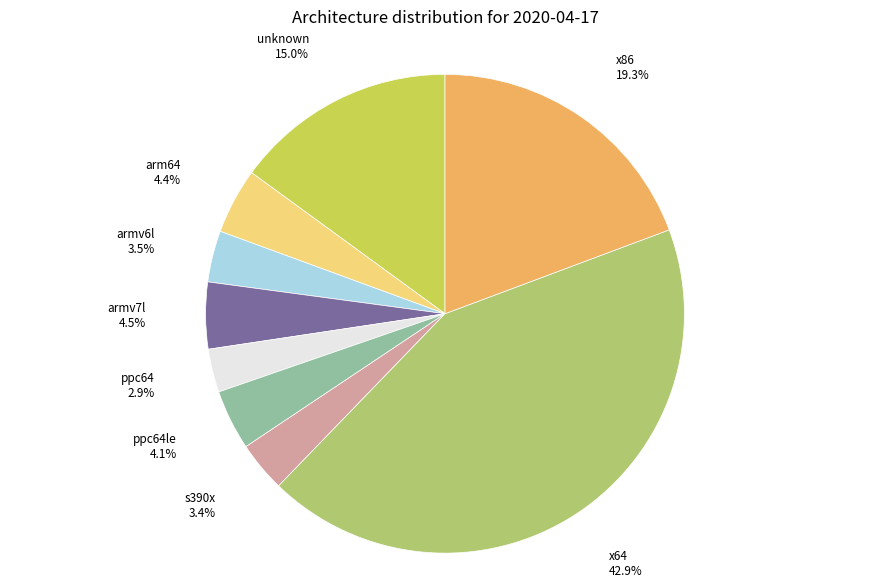

Is there any slice that represents more than half of the pie?

No